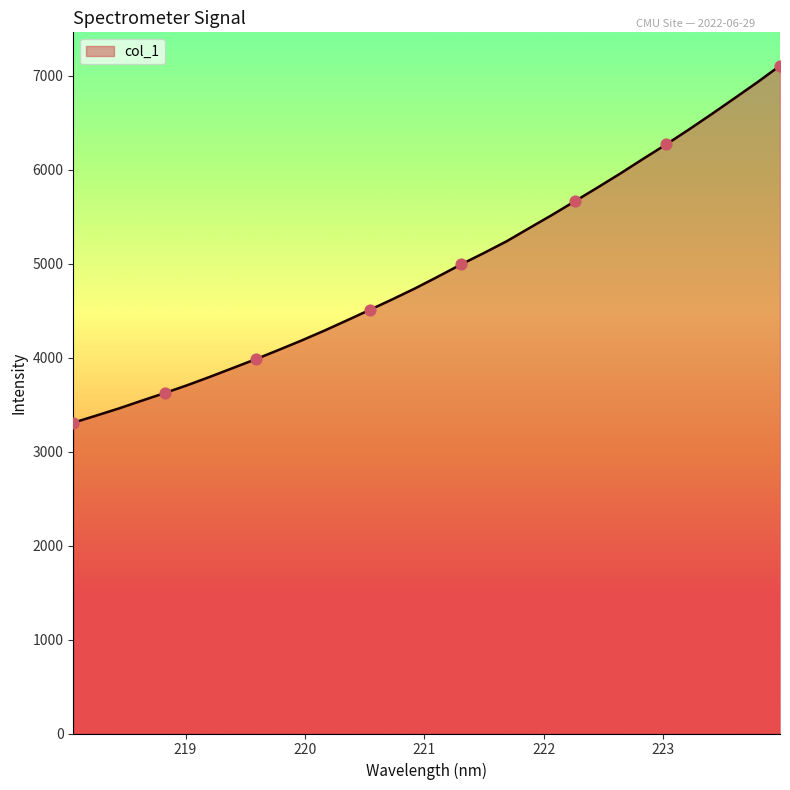

What is the difference between the maximum and minimum values?

3798.5